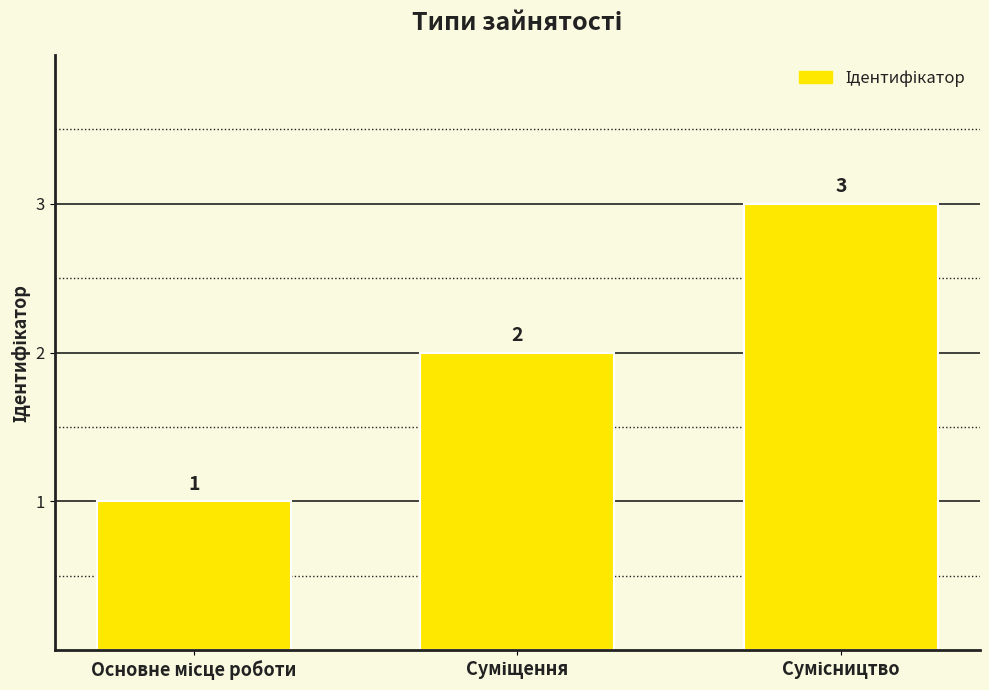

What is the value of the 2nd bar from the left?

2